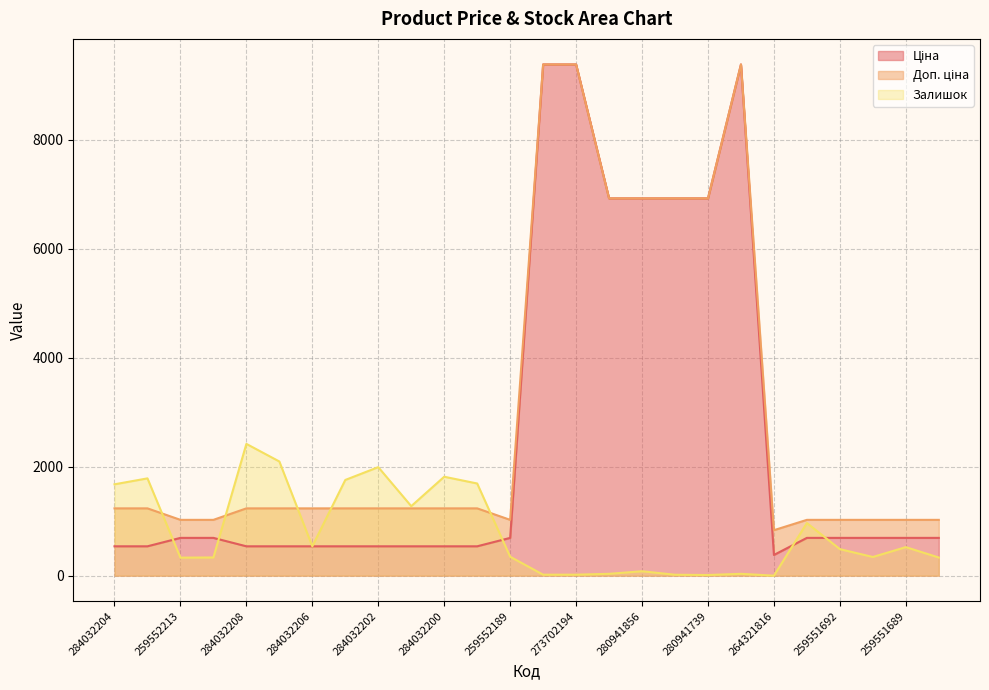

What is the sum of the Доп. ціна values at 259551689 and 284032207?

2260.0